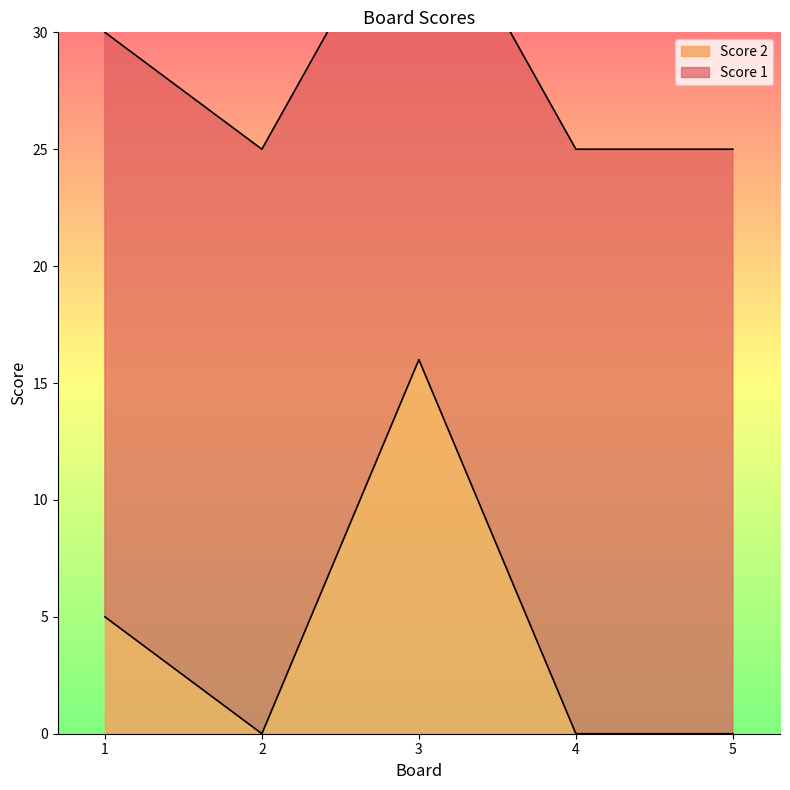

Reading left to right, extract all data points from this chart.

5	0	16	0	0